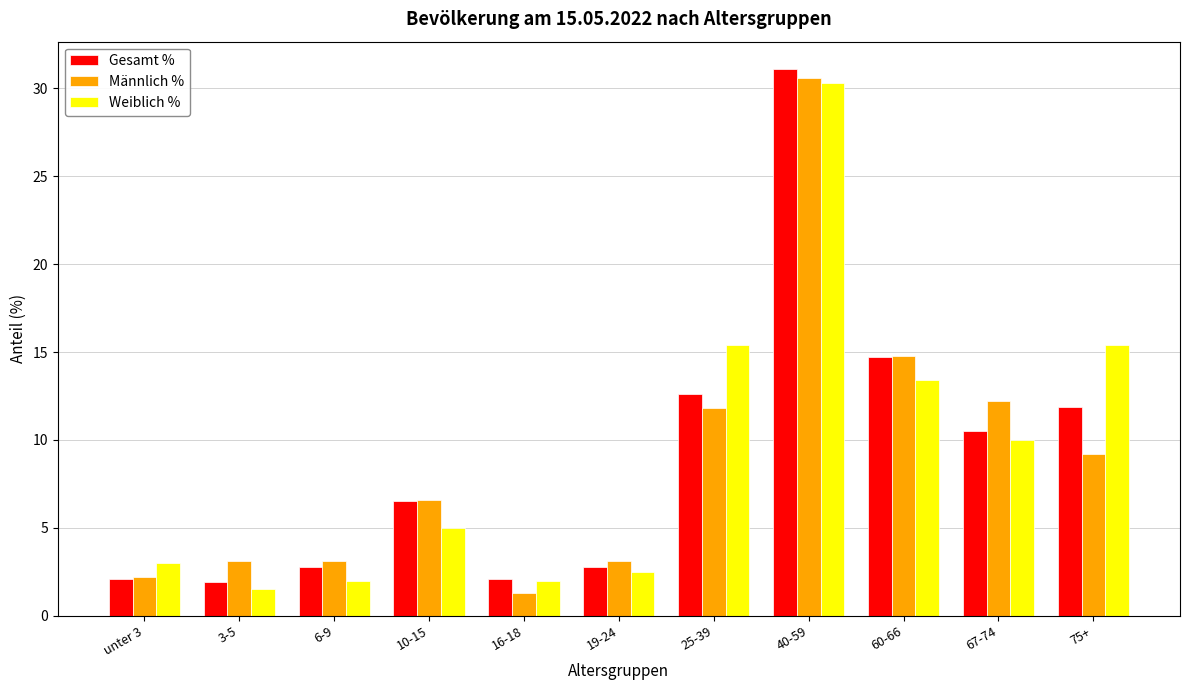

What is the difference between the second highest and second lowest values in the Gesamt % series?

12.6